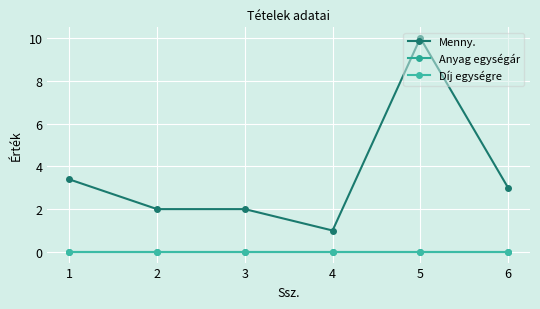

True or false: Menny. has more than 2 interior local peaks.

False